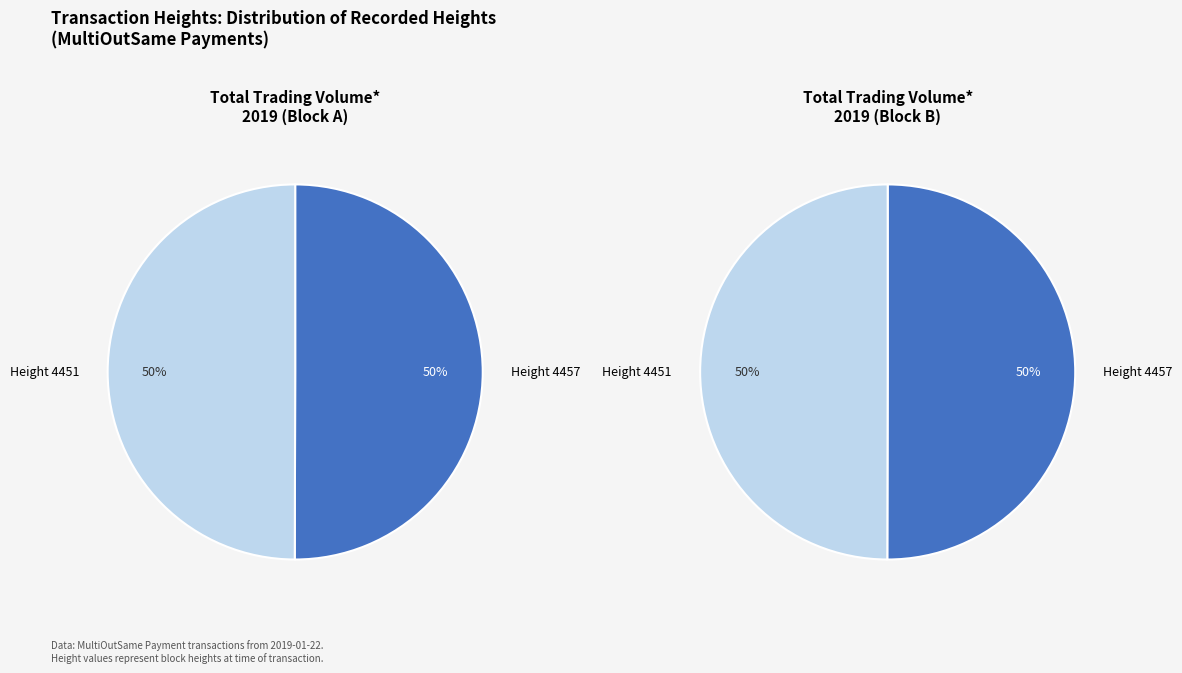

What percentage is the Height 4451 slice, to the nearest percent?

50%